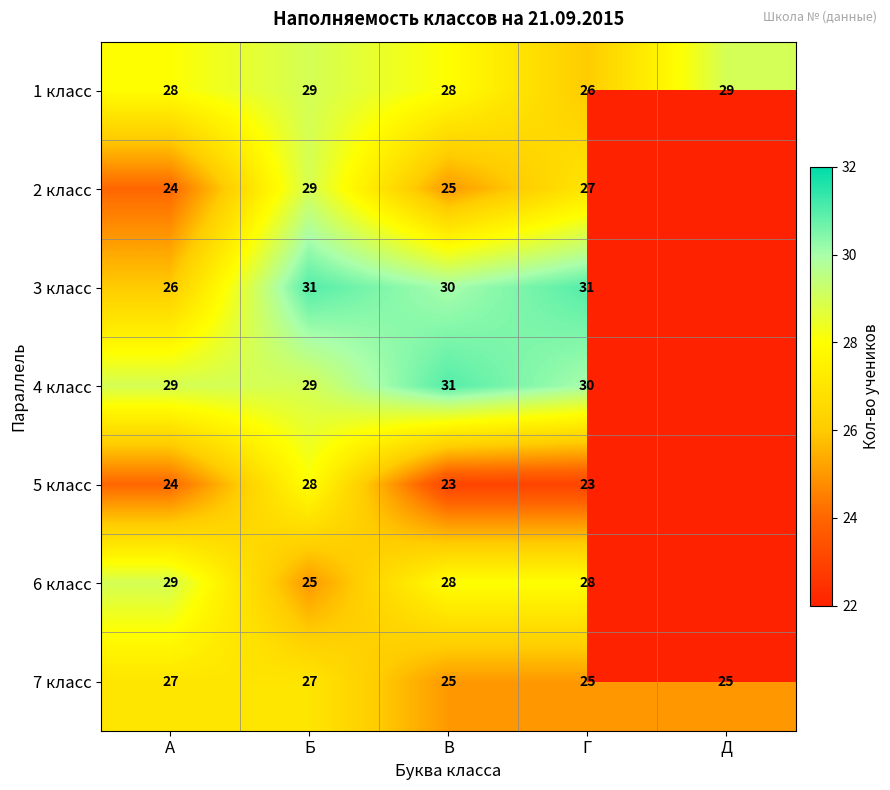

What is the difference between the maximum and minimum values in the 1 класс series?

3